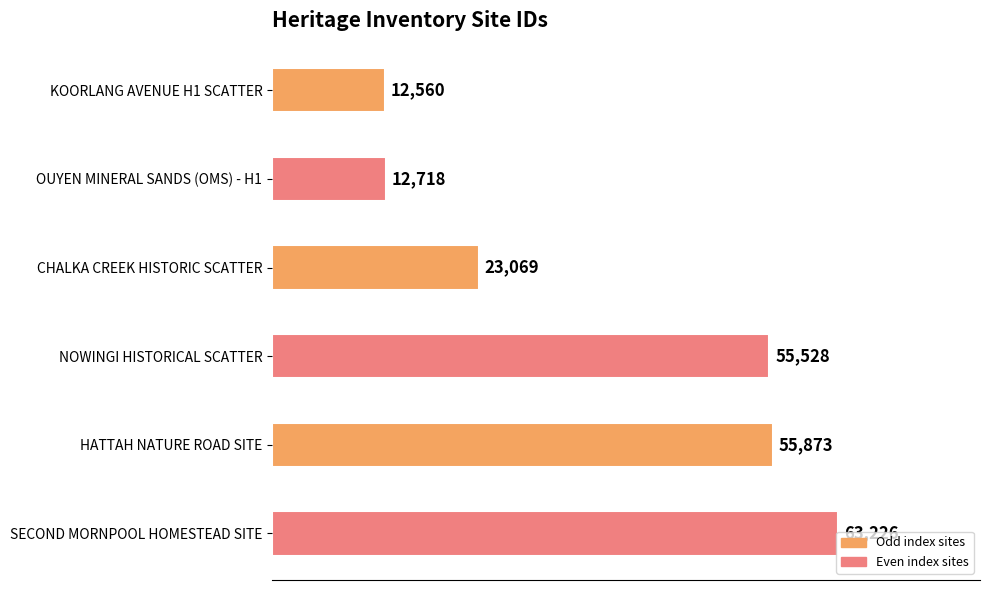

Approximately how many times larger is the value at NOWINGI HISTORICAL SCATTER compared to CHALKA CREEK HISTORIC SCATTER?

2.4